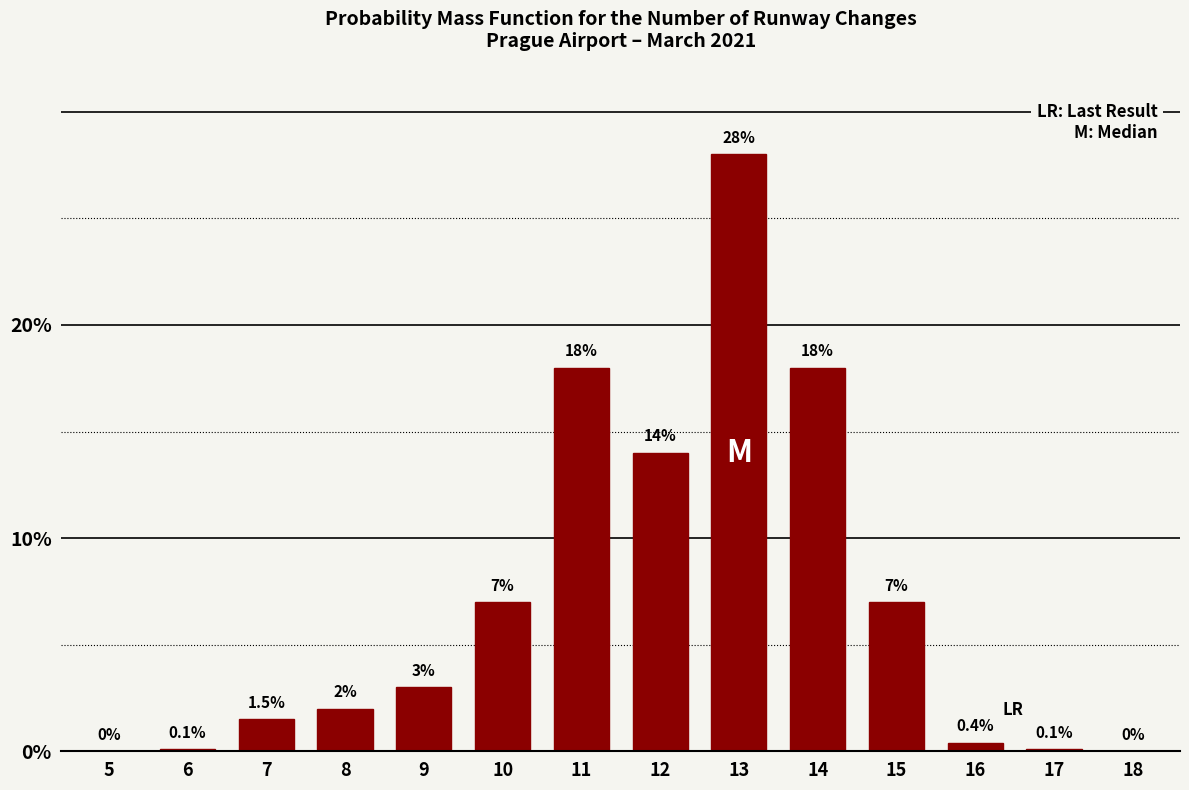

Reading left to right, extract all data points from this chart.

5=0.0	6=0.1	7=1.5	8=2.0	9=3.0	10=7.0	11=18.0	12=14.0	13=28.0	14=18.0	15=7.0	16=0.4	17=0.1	18=0.0